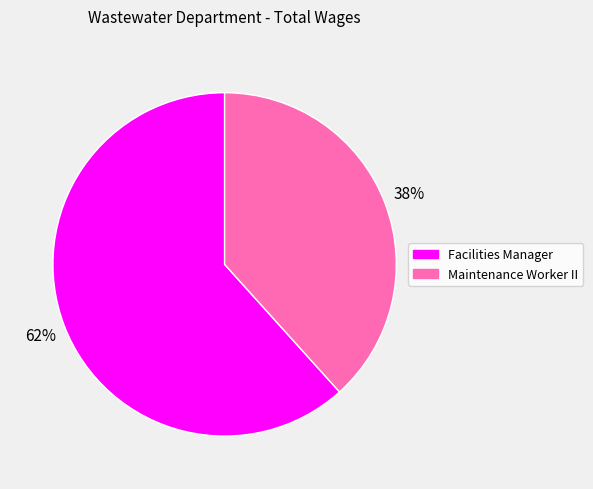

What is the smallest slice in the pie chart?

Maintenance Worker II